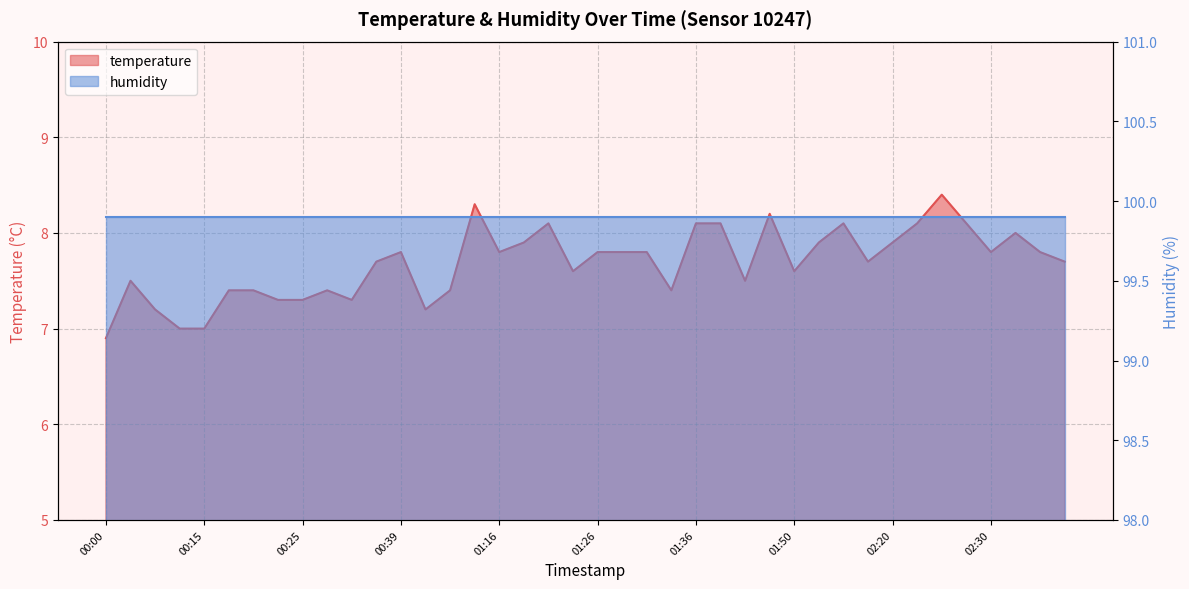

What position from the left is 01:26?

21